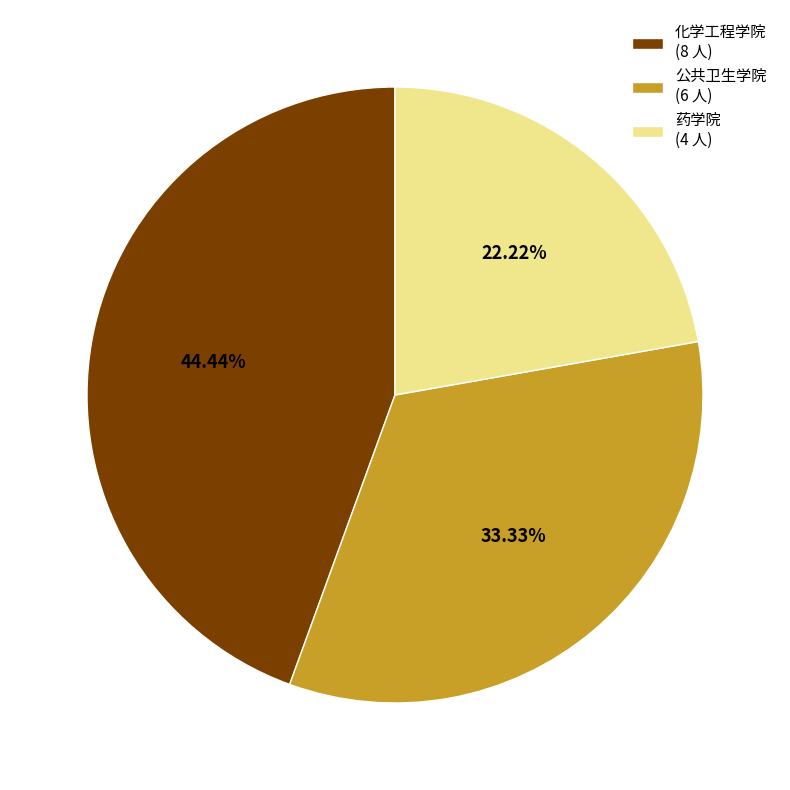

Does 化学工程学院 represent more than half of the total?

No